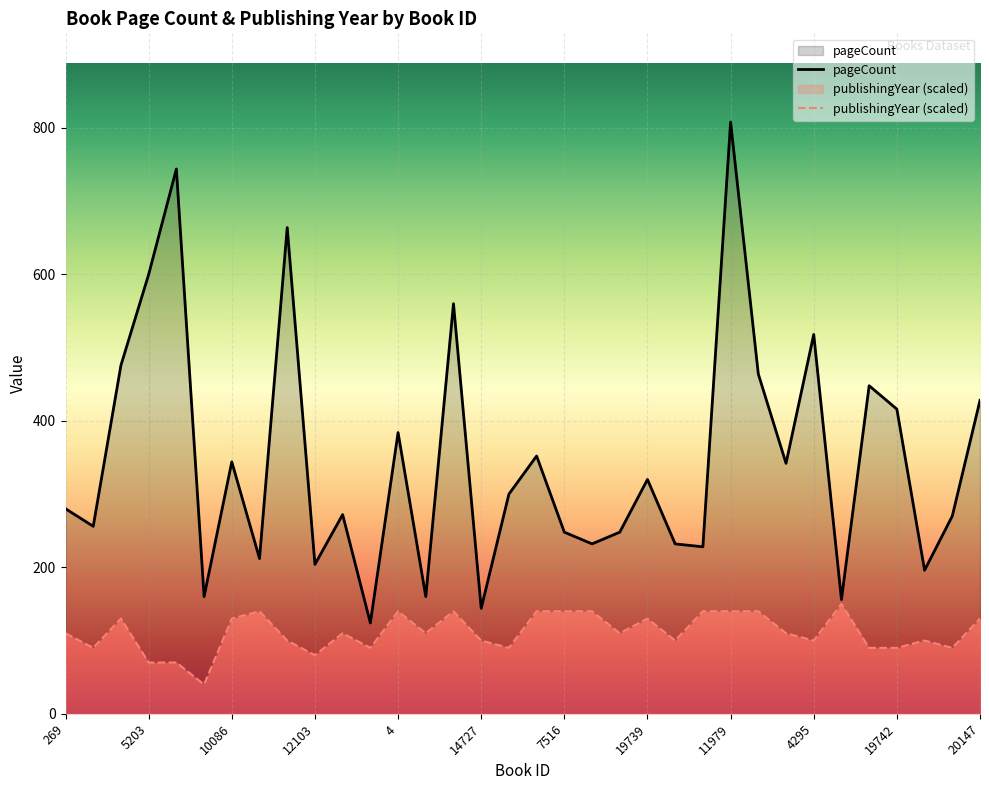

What is the lowest value of the pageCount series?

124